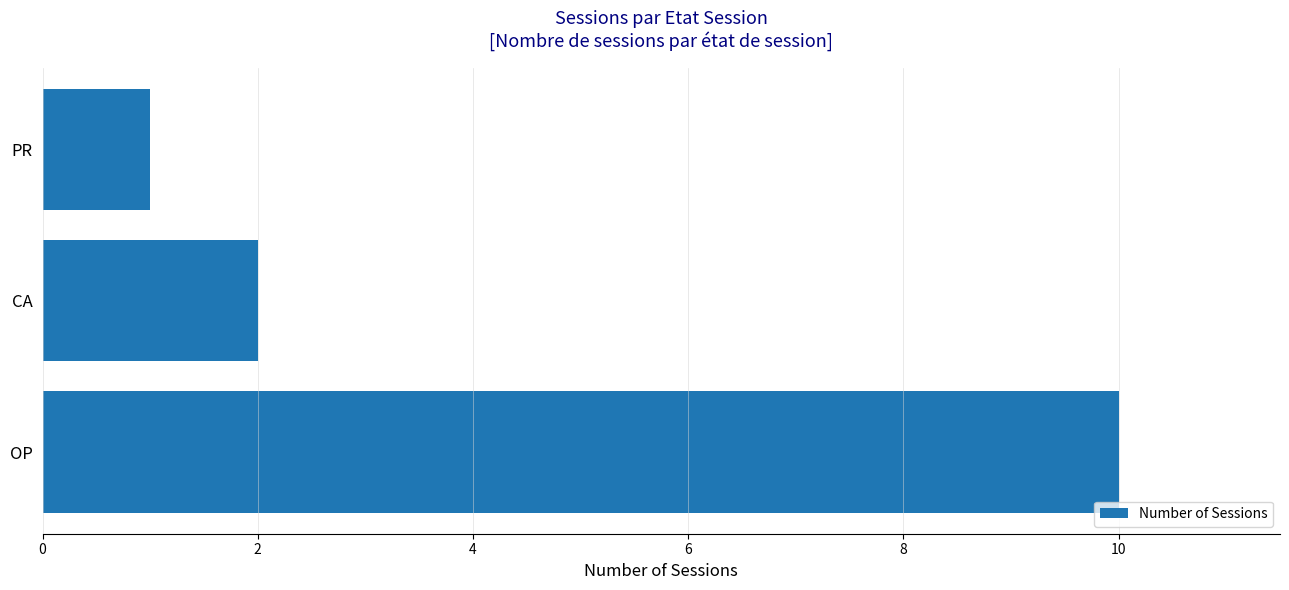

Reading bottom to top, extract all data points from this chart.

10	2	1